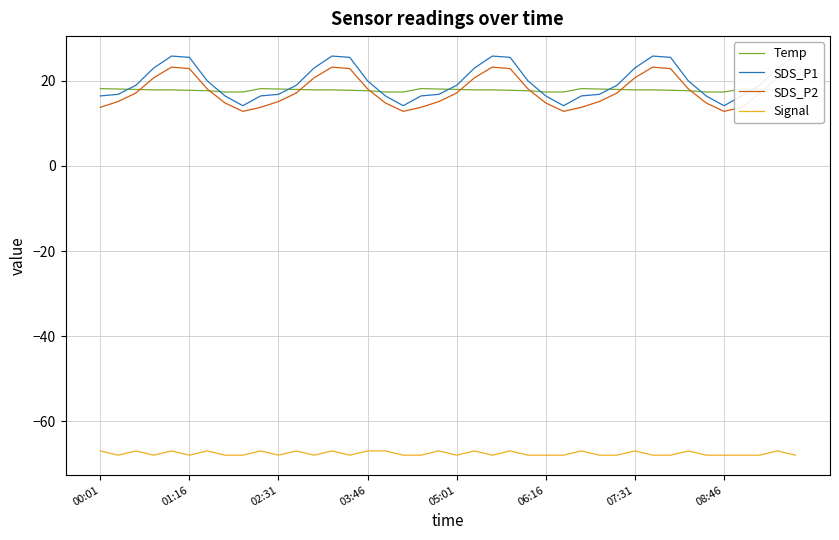

What is the difference between the maximum and minimum values in the SDS_P1 series?

11.7